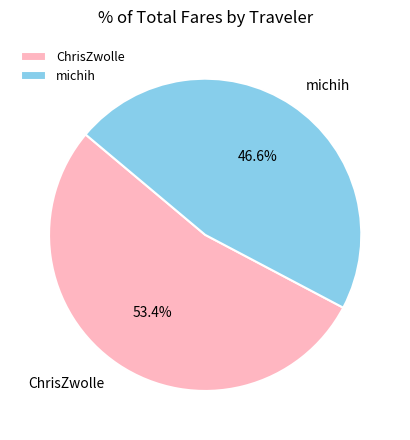

How many slices are in this pie chart?

2